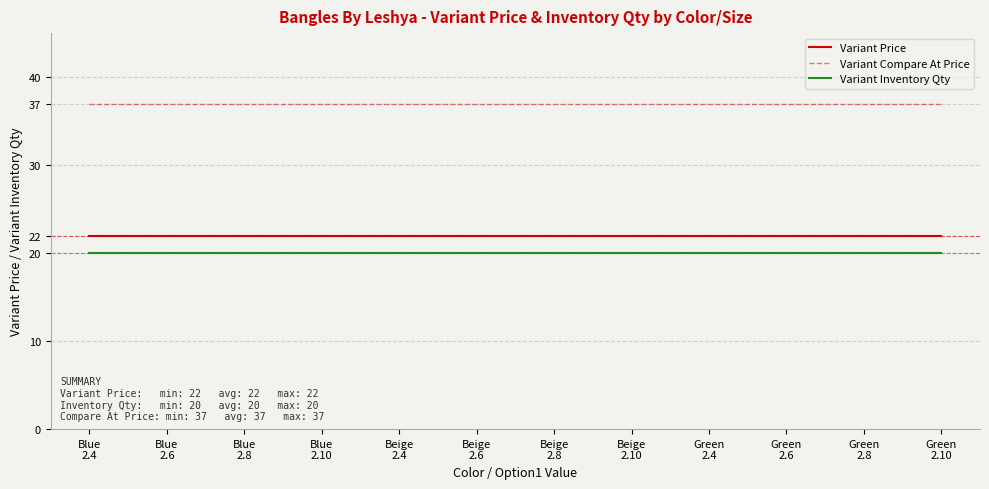

What is the total value across all series at Blue
2.10?

79